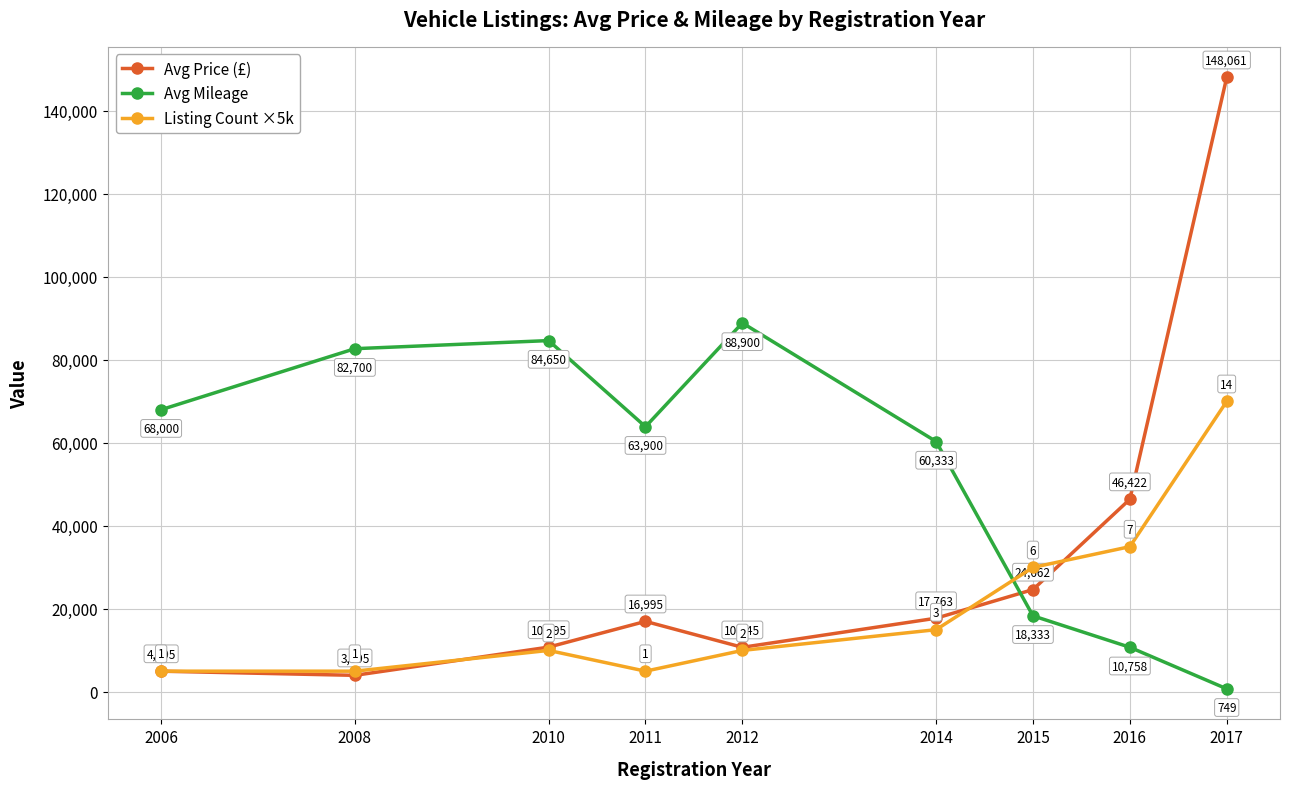

What are all the series names shown in the legend?

Avg Price (£), Avg Mileage, Listing Count ×5k